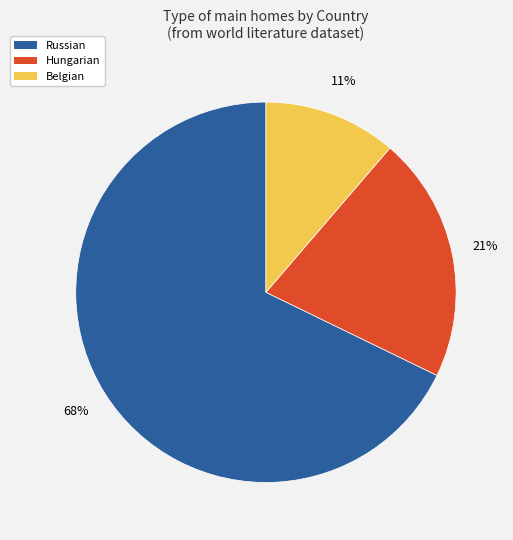

True or false: Russian accounts for 74% of the total.

False